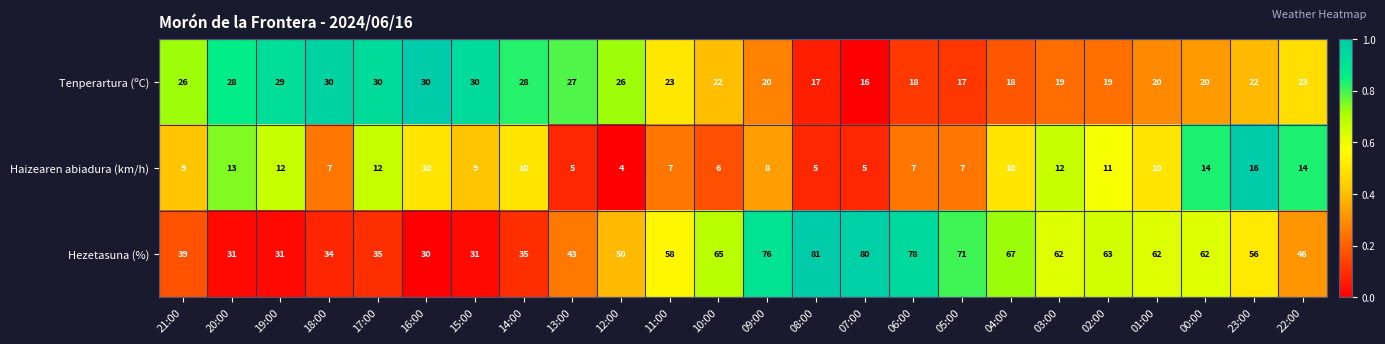

What is the total value across all series at 04:00?

95